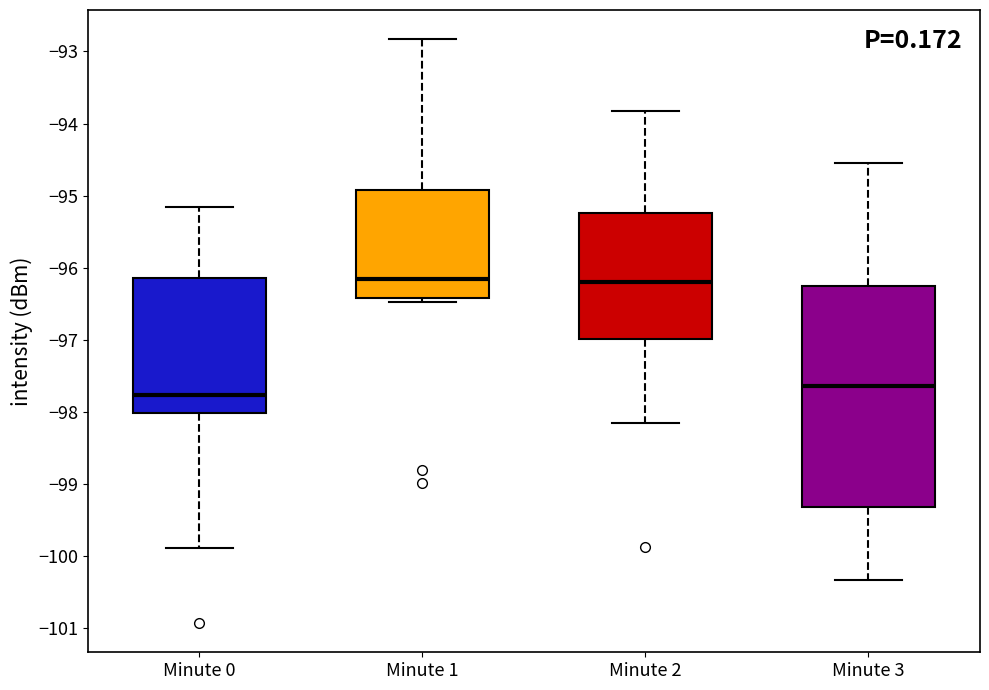

Reading left to right, read every box against the y-axis: the position of its median line, the range the box covers, and the ends of its whiskers. The values are not printed on the chart, so give them approximately, as read against the axis.

Minute 0: median -97.8, box -98.0 to -96.1, whiskers -99.9 to -95.2
Minute 1: median -96.2, box -96.4 to -94.9, whiskers -96.5 to -92.8
Minute 2: median -96.2, box -97.0 to -95.2, whiskers -98.1 to -93.8
Minute 3: median -97.6, box -99.3 to -96.3, whiskers -100.3 to -94.5